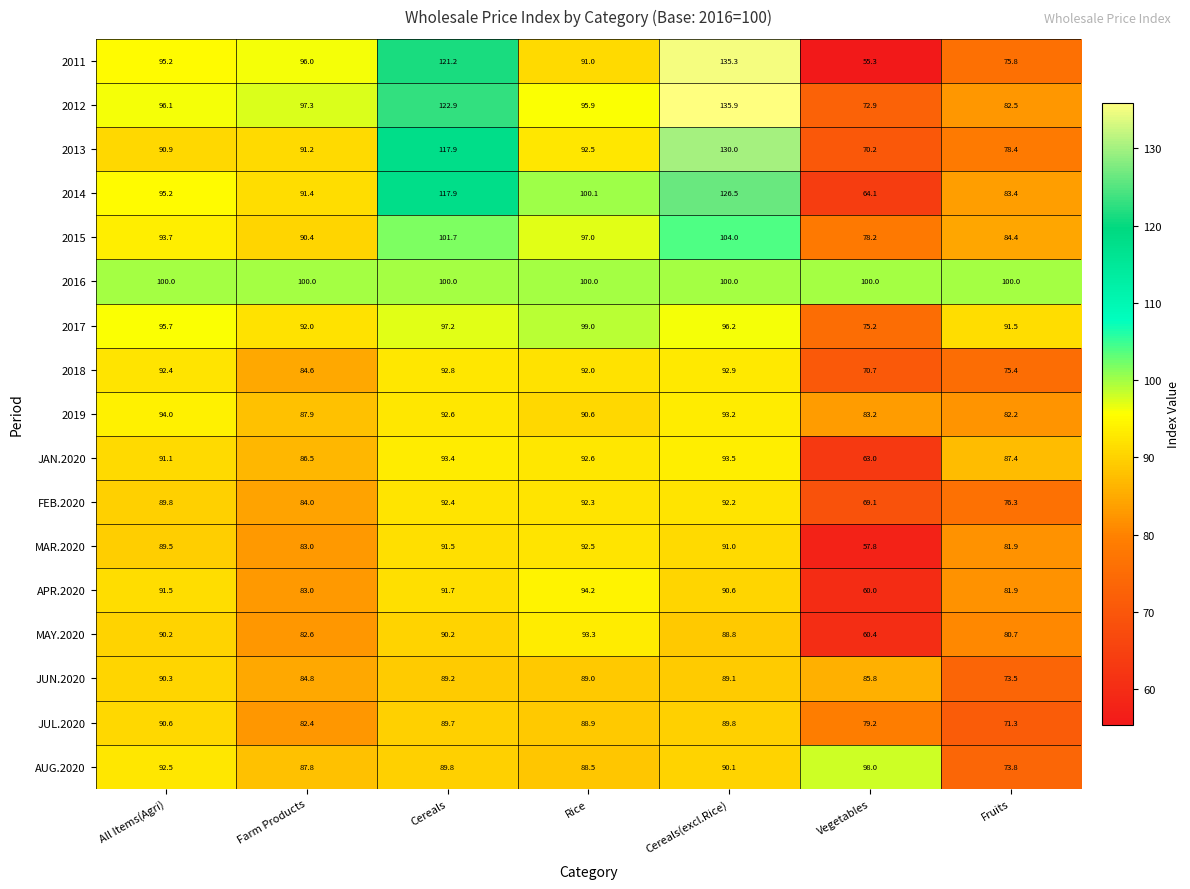

Where does the JUN.2020 series first go above 89?

All Items(Agri)